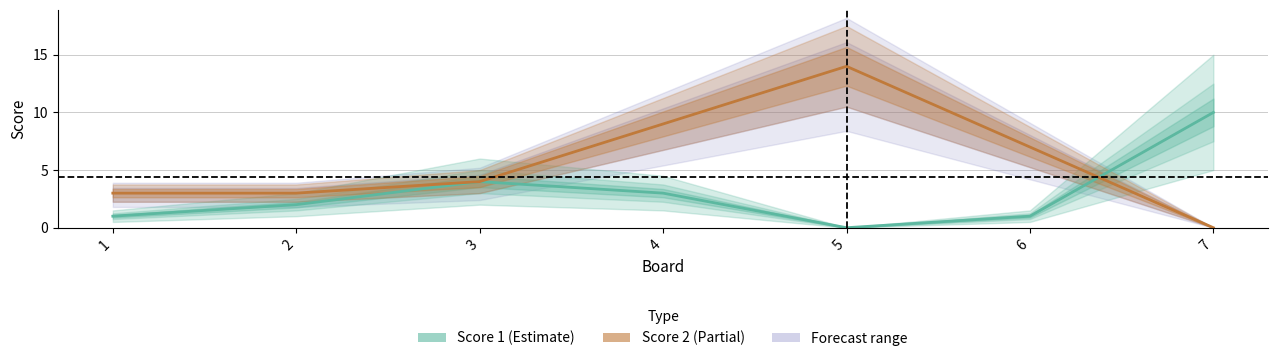

What is the difference between the maximum and minimum values in the Score 1 series?

10